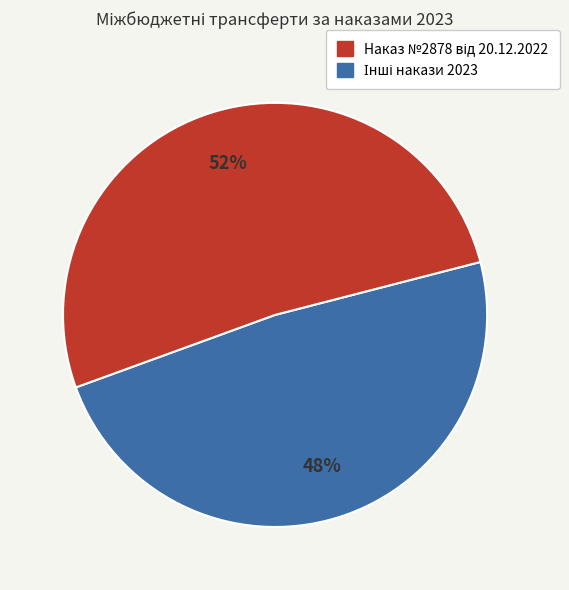

To the nearest percent, what is the average slice percentage?

50%